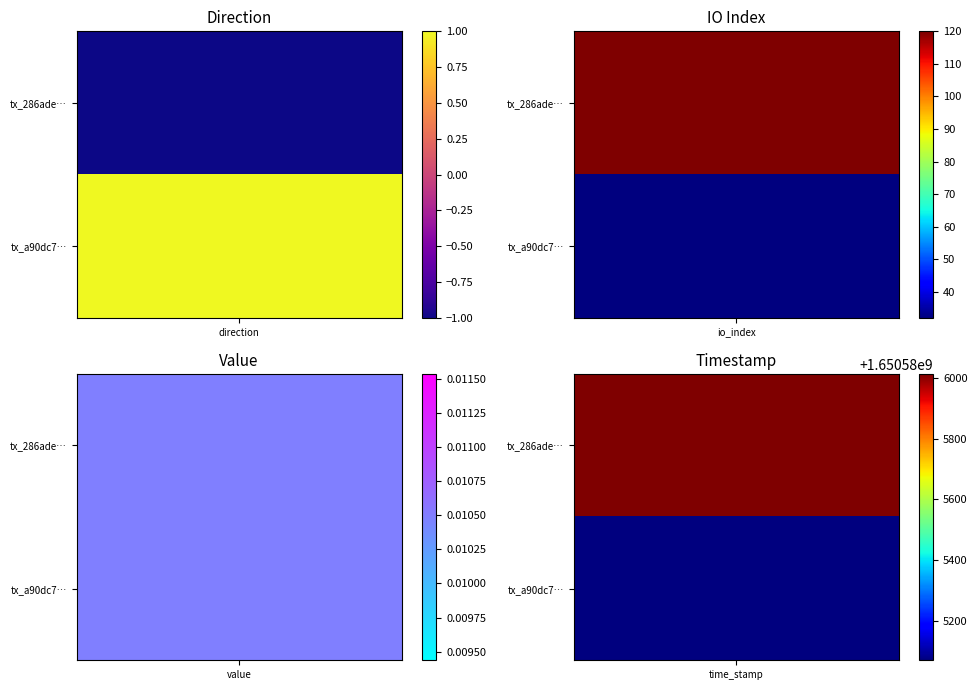

Which series has the widest spread of values?

286ade332ef6fed7a9855e2fe7bc29a2ce4e677